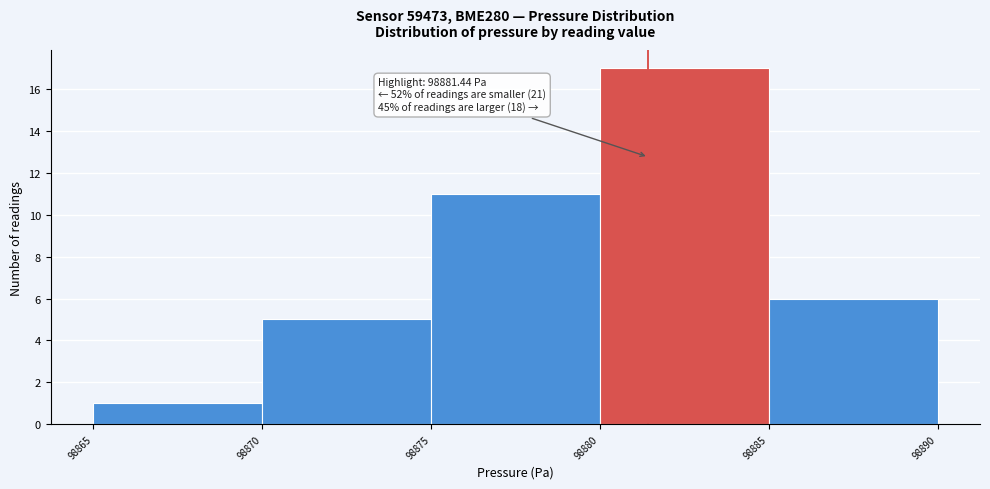

Over which range of the x-axis is the bar tallest?

98880 to 98885